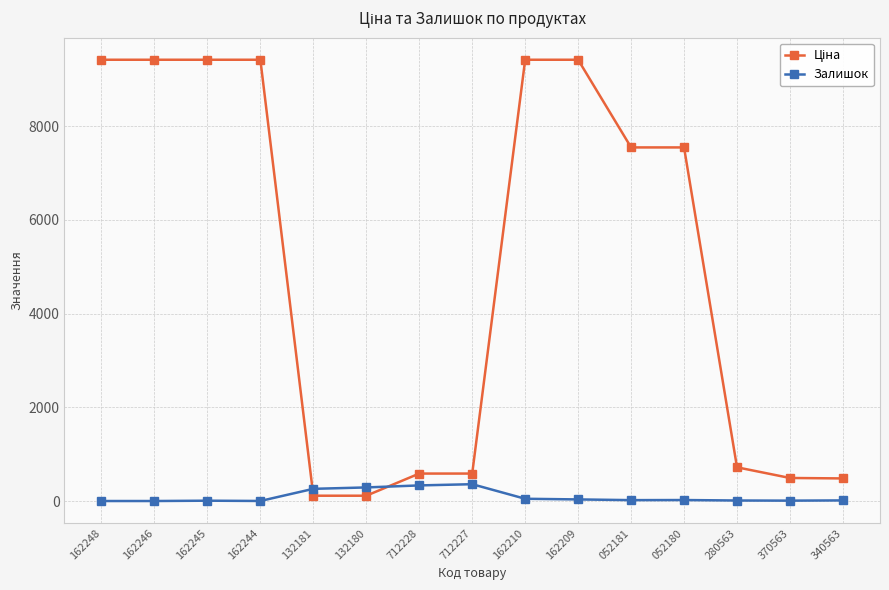

How many distinct data groups are displayed?

2